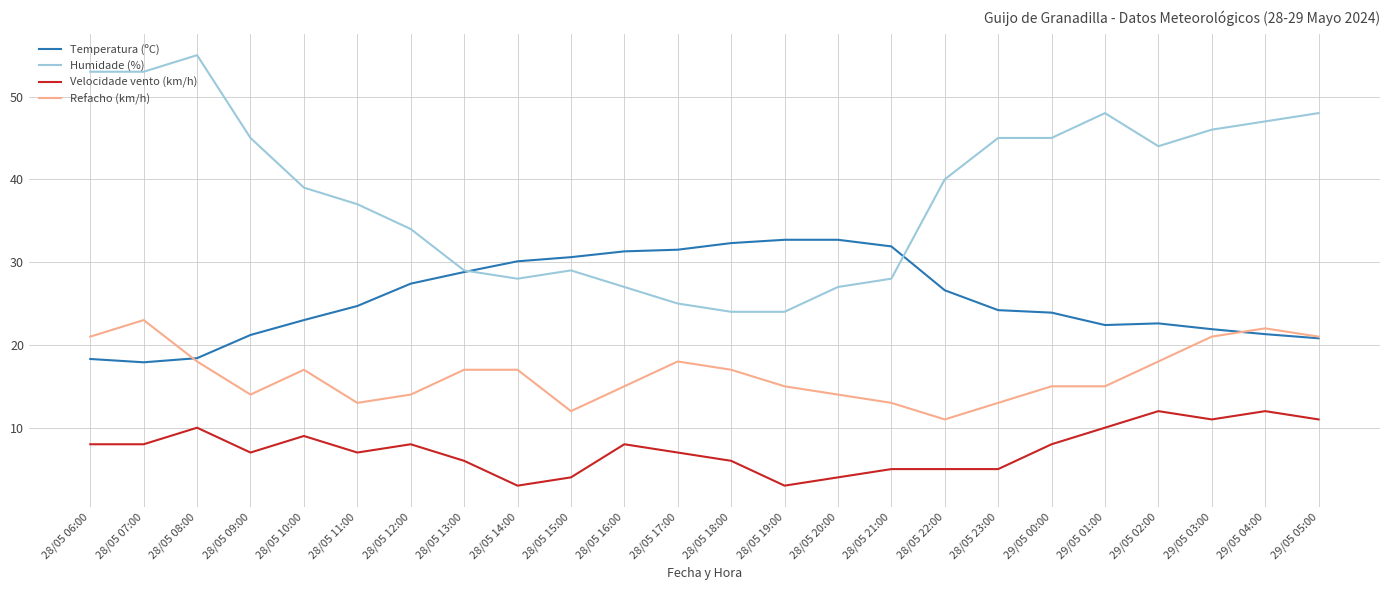

What is the total value across all series at 28/05 20:00?

77.7